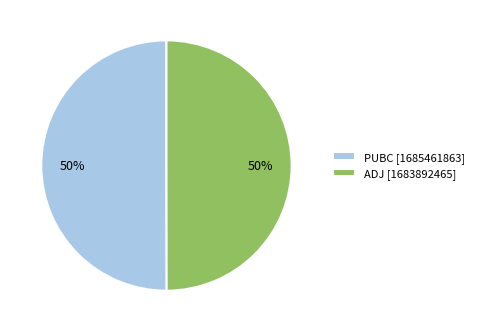

What is the ratio of the value at PUBC [1685461863] to the value at ADJ [1683892465]?

1.0